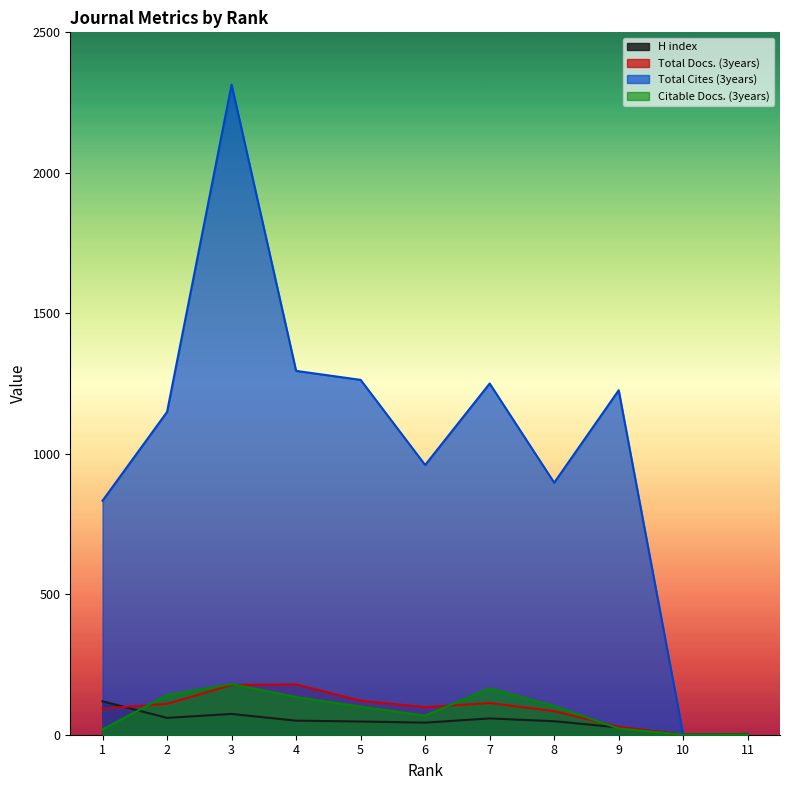

Rank the series by their maximum value, from highest to lowest.

Total Cites (3years), Citable Docs. (3years), Total Docs. (3years), H index